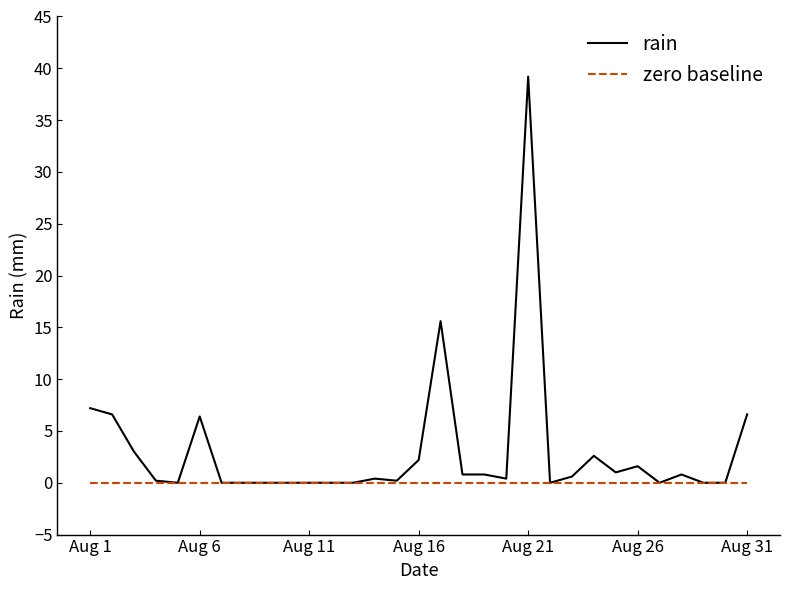

List the series in order of their peak value, highest first.

rain, zero baseline